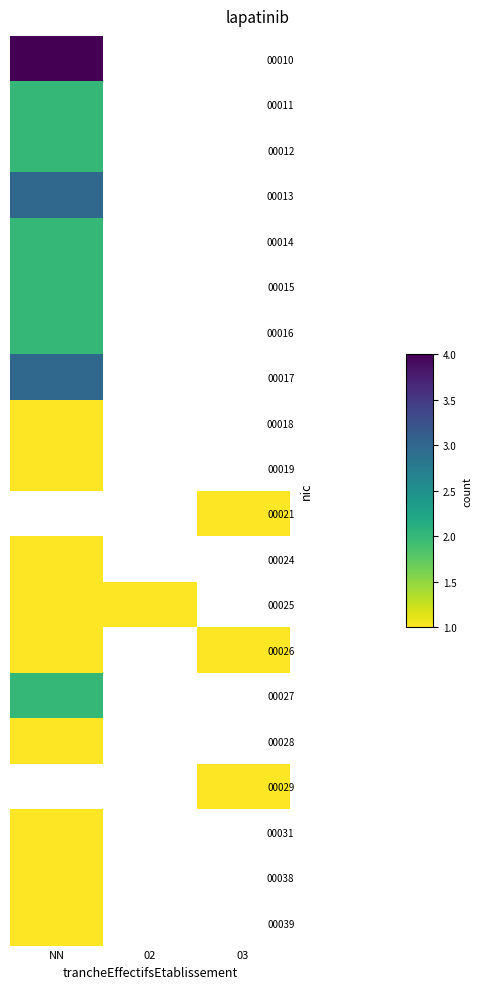

Is the value of 00012 at 03 greater than the value of 00031 at NN?

No